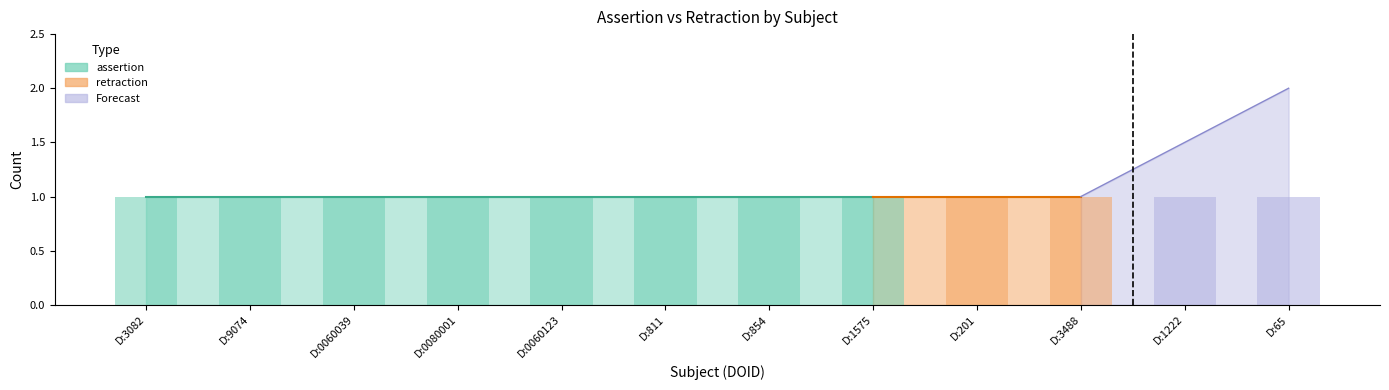

The value of assertion at DOID:854 is 1. True or false?

True